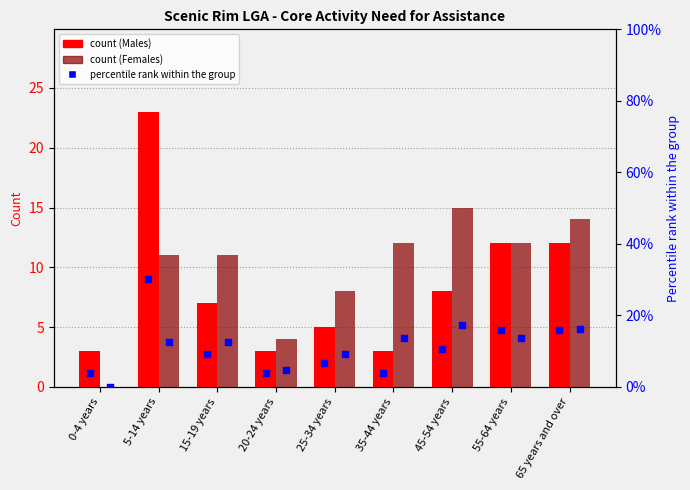

Is the value of Has need for assistance (Females) at 20-24 years greater than the value of percentile rank (Females) at 25-34 years?

No